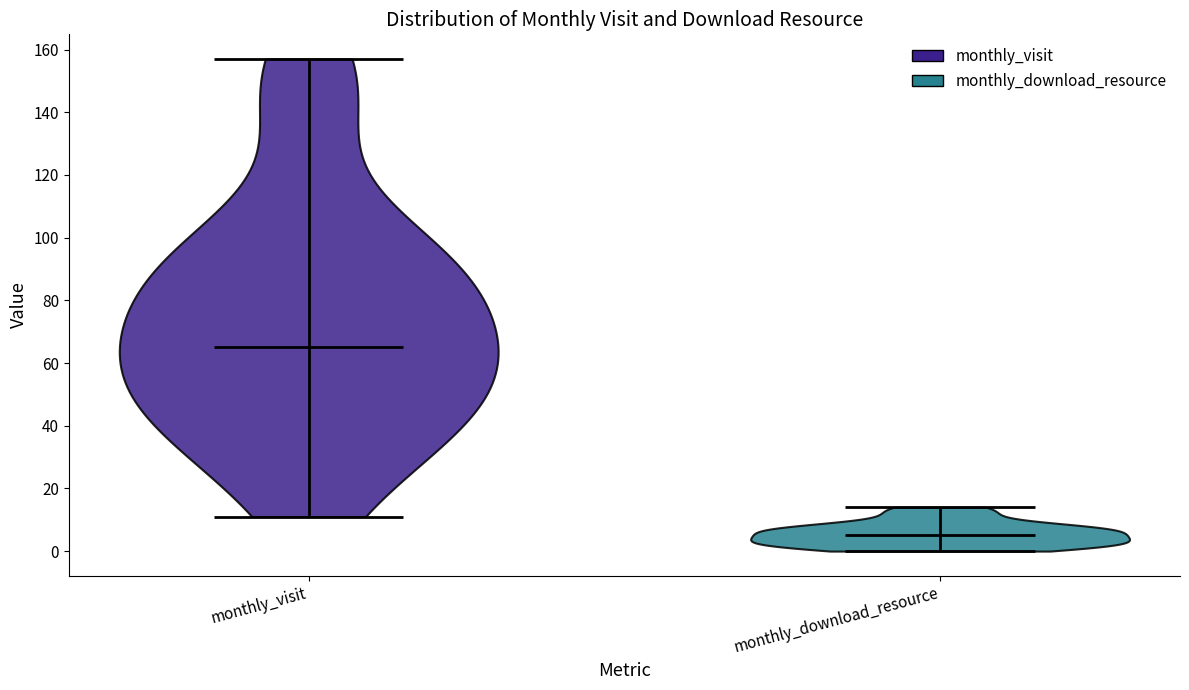

What is the highest point the violin for monthly_visit reaches on the y-axis? The values are not printed on the chart, so give them approximately, as read against the axis.

158